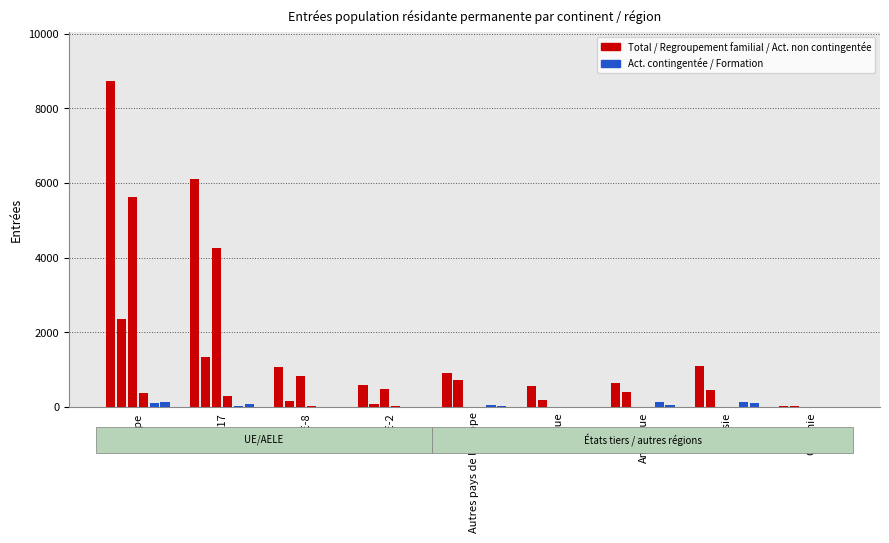

At which category does the chart reach its minimum across all series?

Océanie